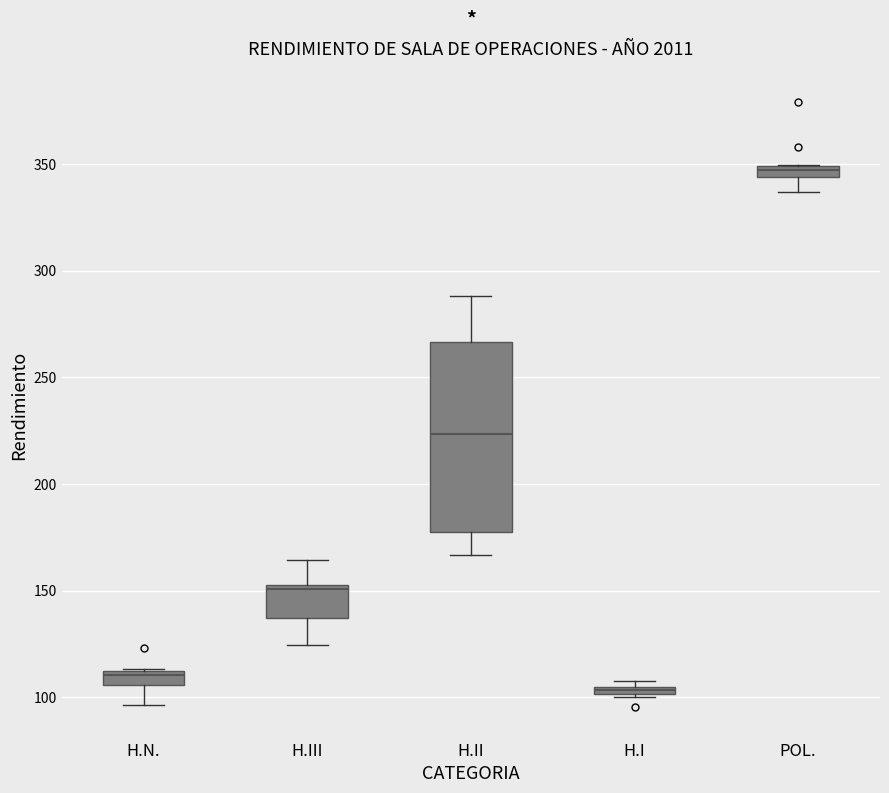

Which box's median line is the lowest?

H.I